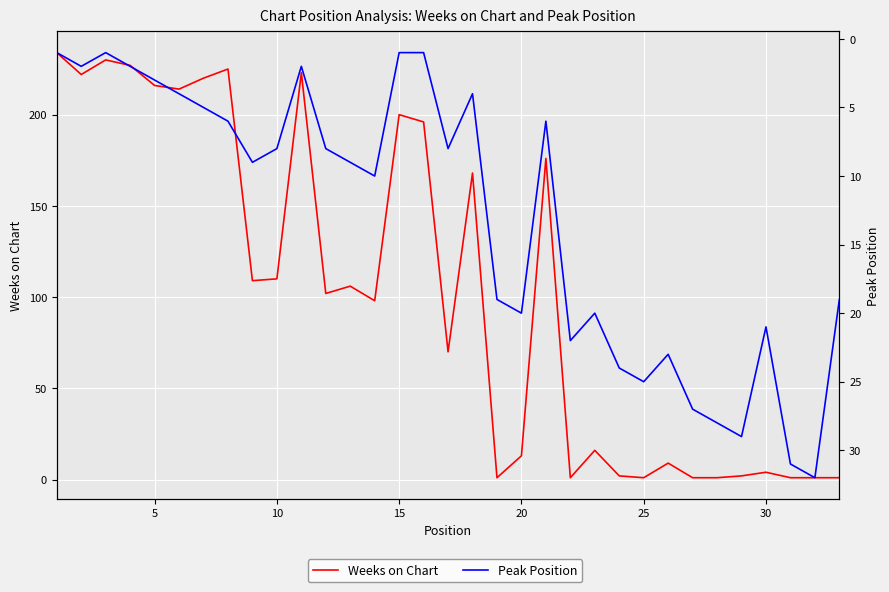

Which series has the largest range (max minus min)?

Weeks on Chart